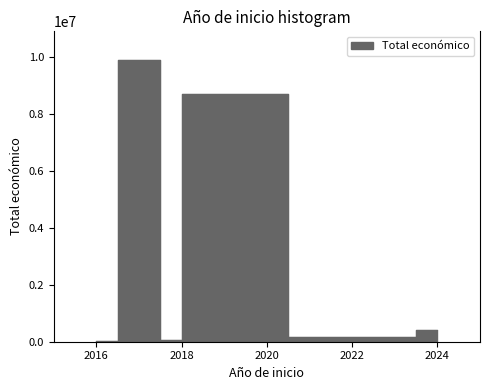

Is it true that the value at 2017 is 9900193?

True